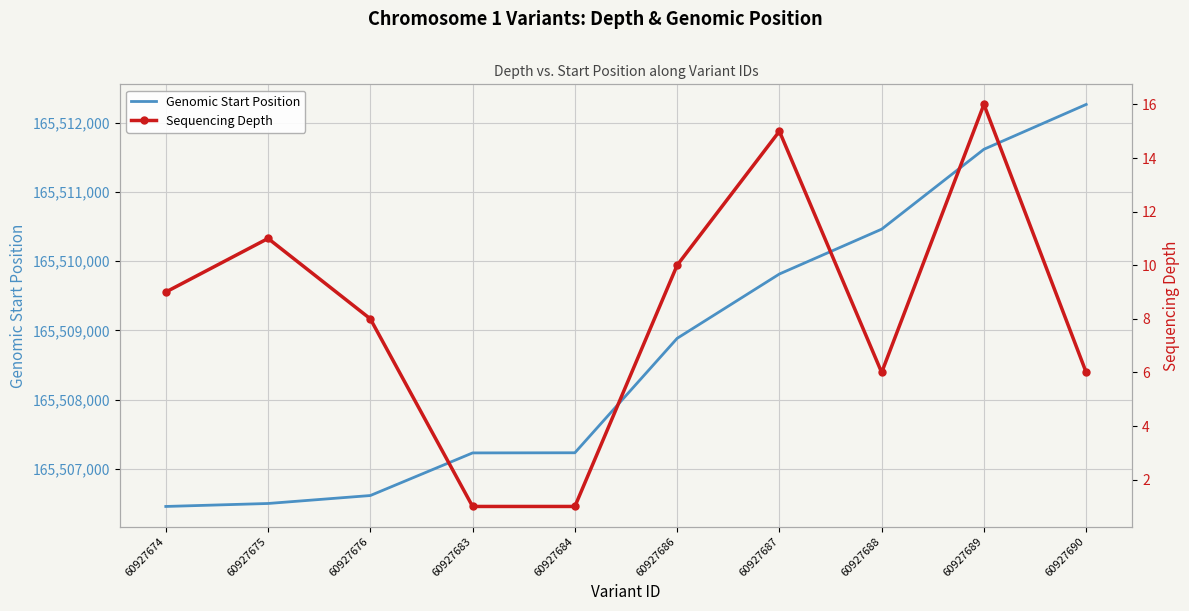

What is the average value of the Genomic Start Position series?

165508706